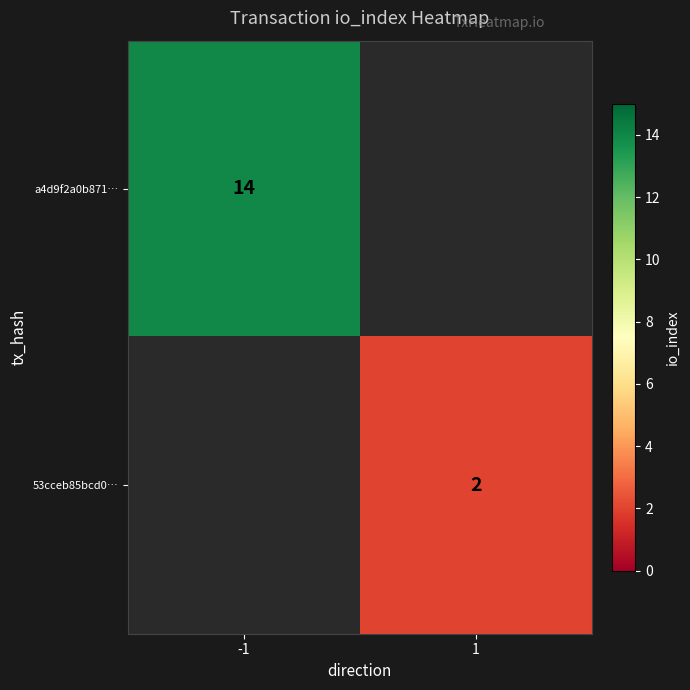

The value of a4d9f2a0b871… at -1 is 25. True or false?

False